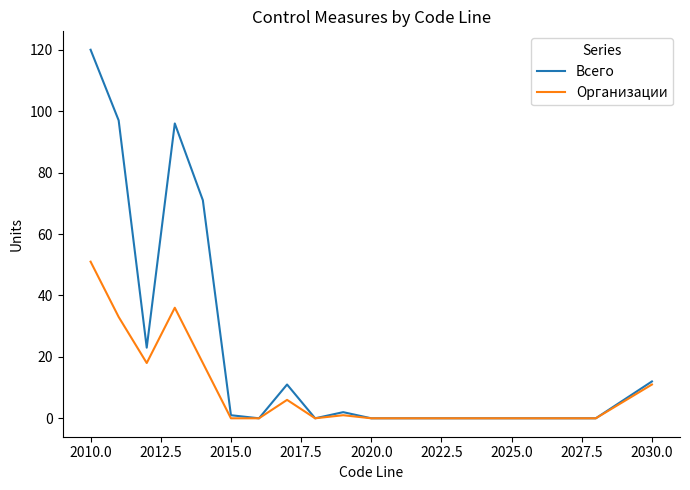

What is the difference between the maximum and second lowest values in the Всего series?

120